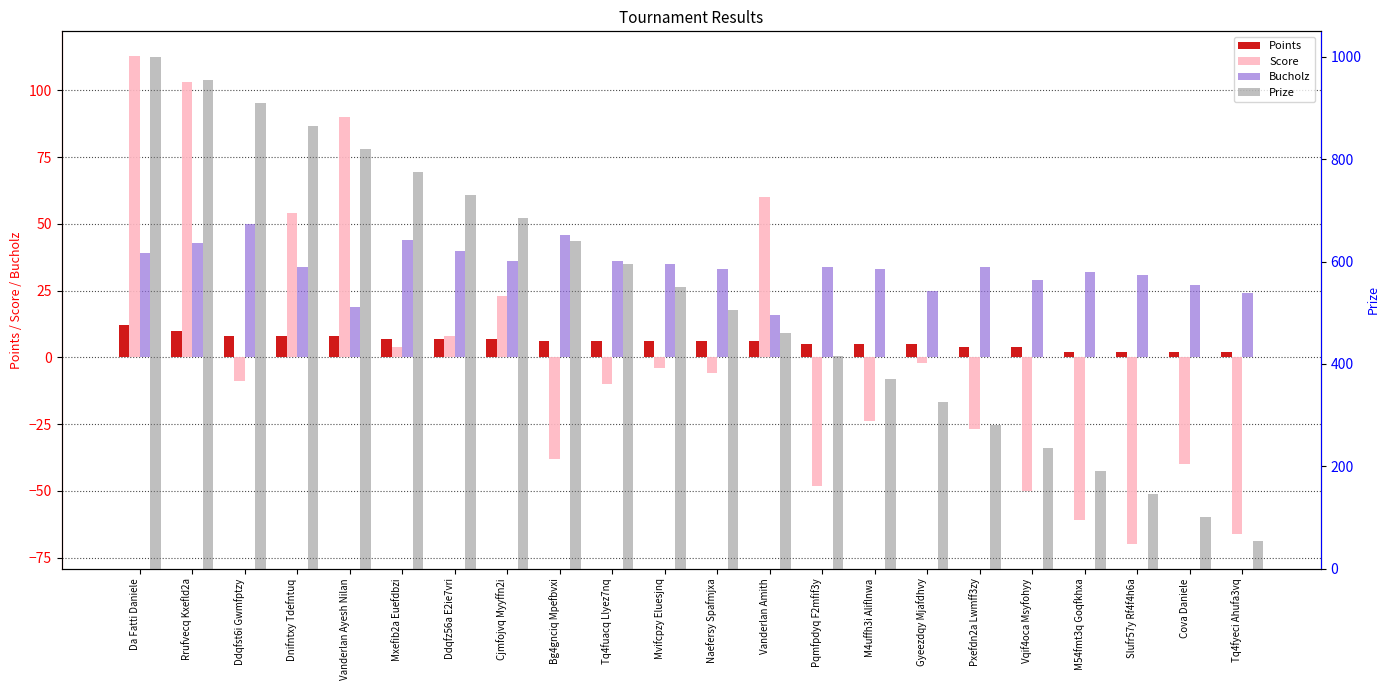

At which label is Score closest to 21?

Cjmfojvq Myyffn2i